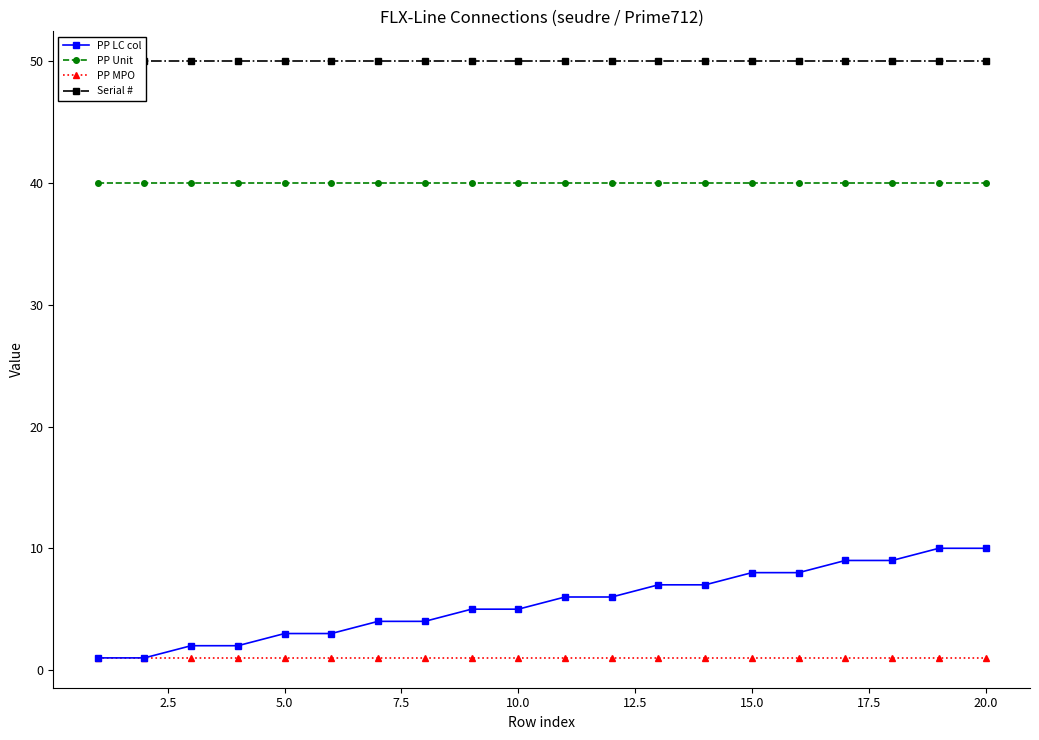

True or false: PP MPO and PP Unit cross at least once.

False